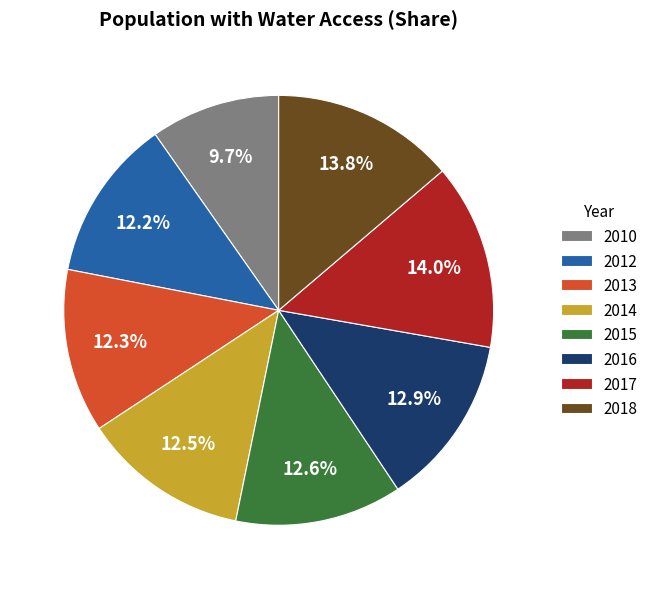

Combined, what portion of the pie is 2017 and 2010?

23.7%